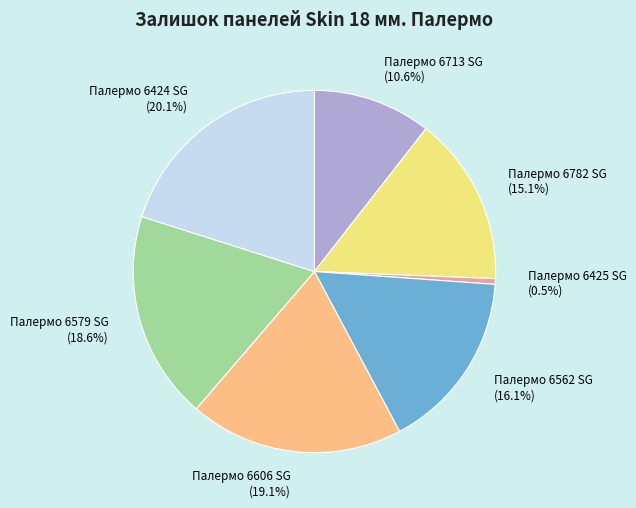

What portion of the pie excludes Палермо 6579 SG?

81.4%